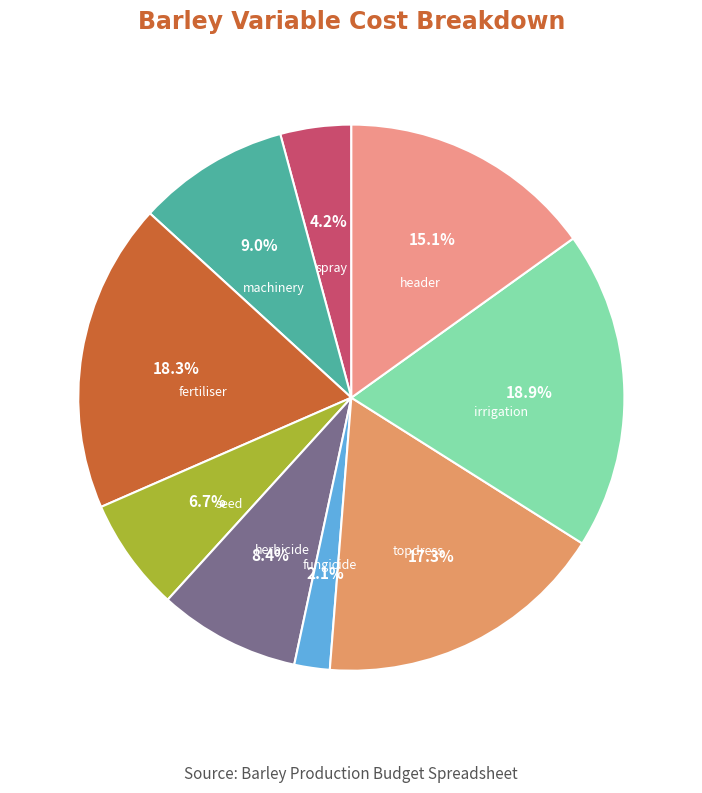

Is it true that spray is 14% of the pie?

False